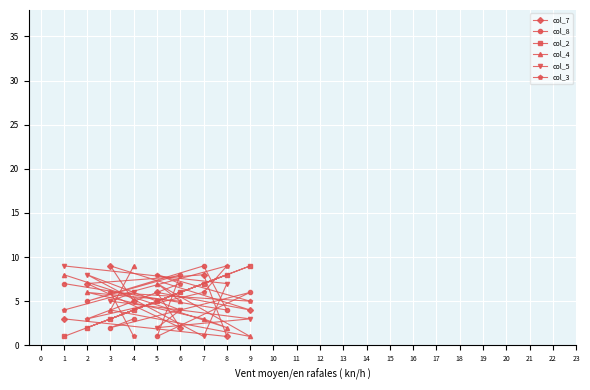

The col_7 series shows 6 at 5. True or false?

True